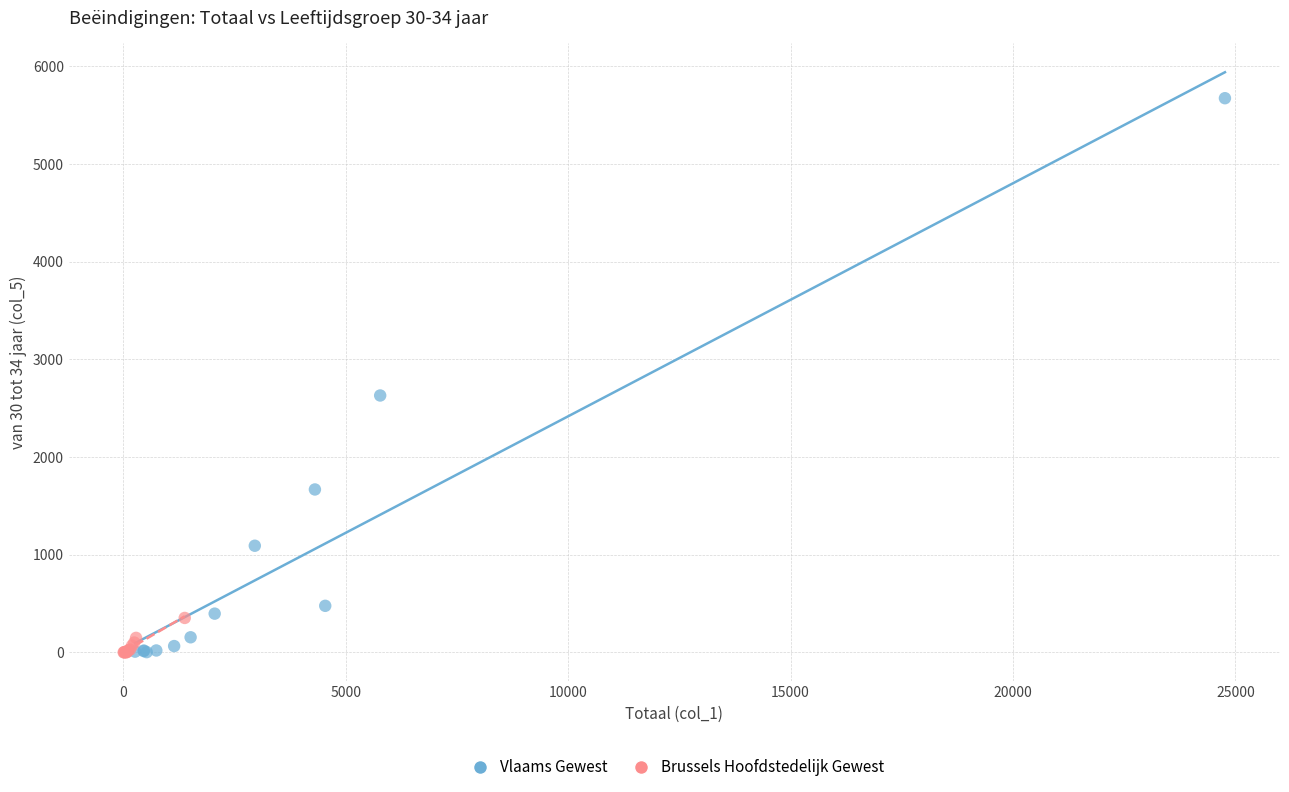

Which series has the widest spread of Y values?

Vlaams Gewest